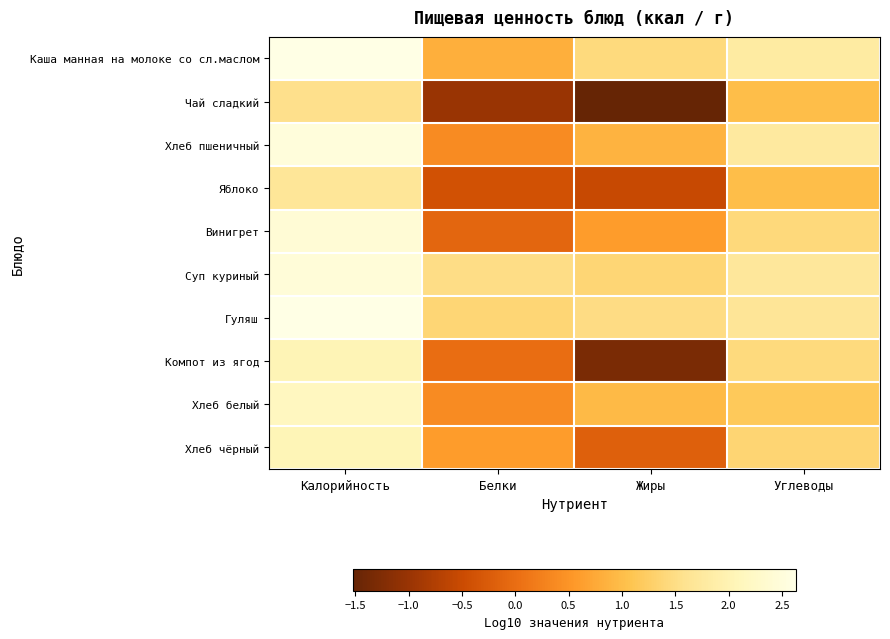

What is the maximum value shown in the chart?

2.6